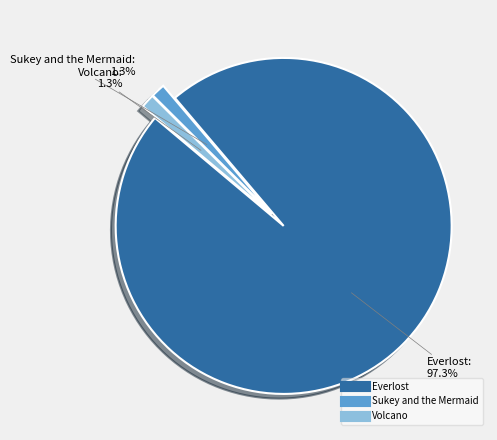

To the nearest percent, what is the average slice percentage?

33%